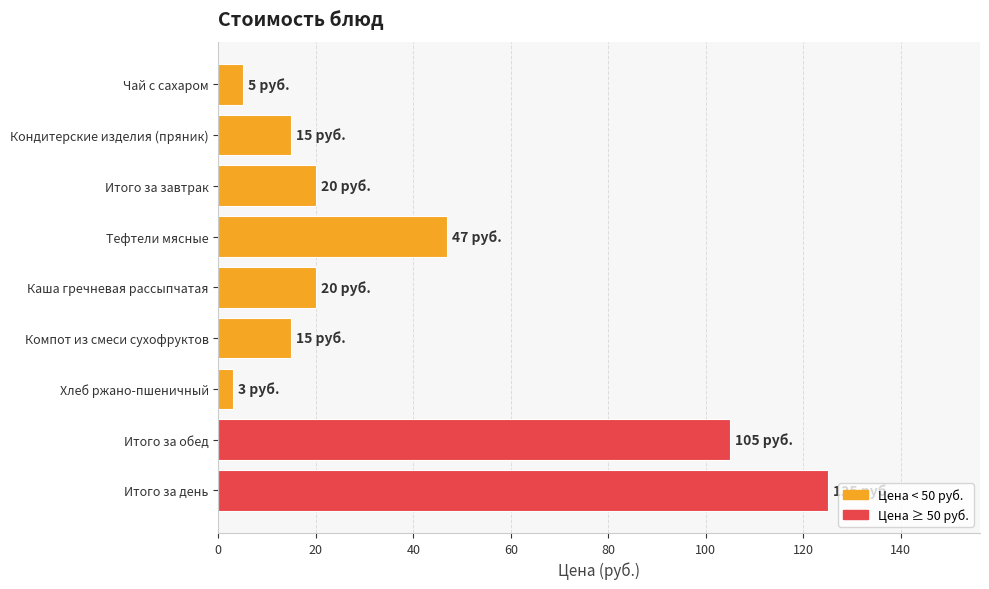

What is the label of the 3rd bar from the bottom?

Хлеб ржано-пшеничный